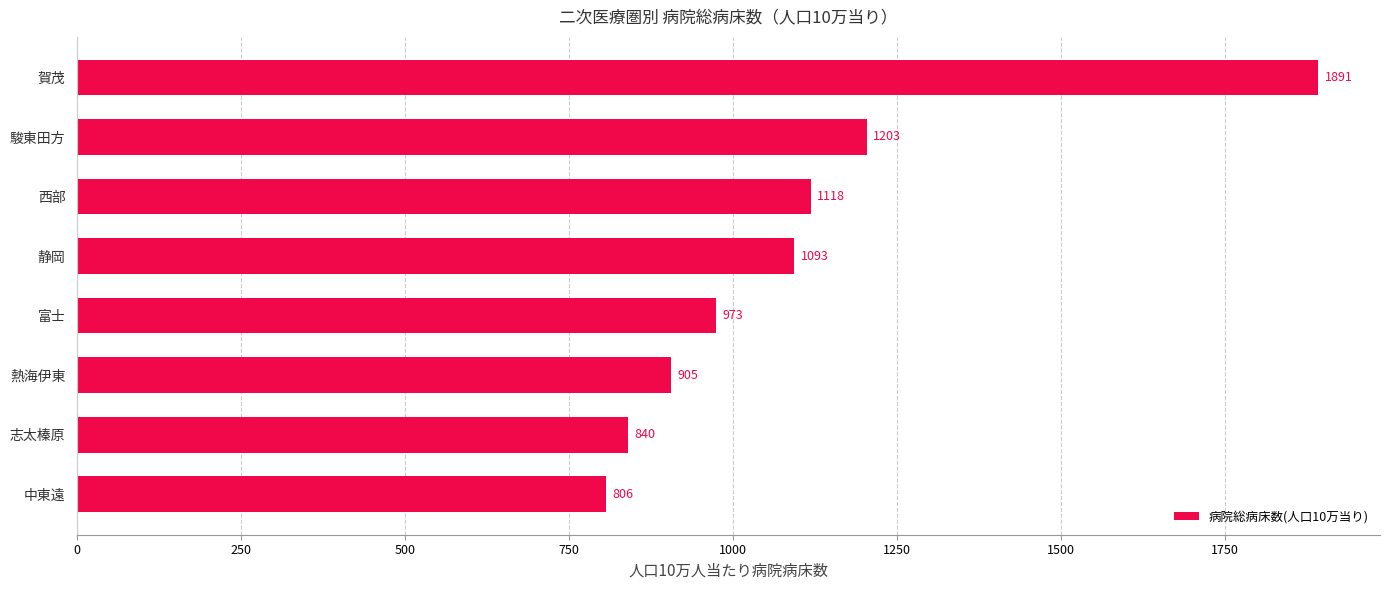

What is the difference between the maximum and minimum values?

1084.9